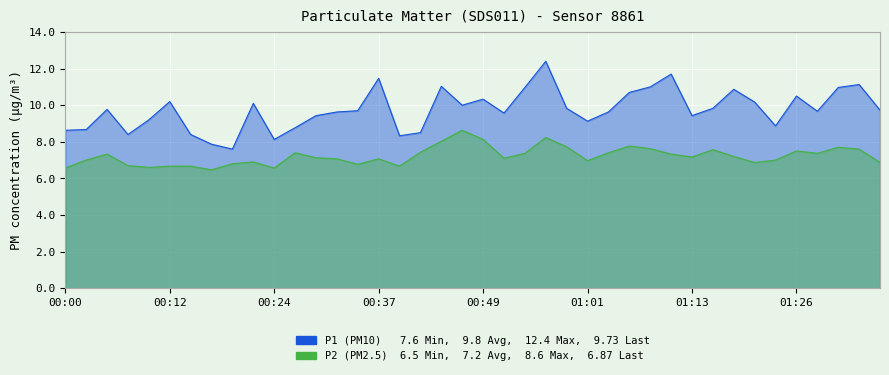

What is the spread (max minus min) of values at 00:32?

2.6